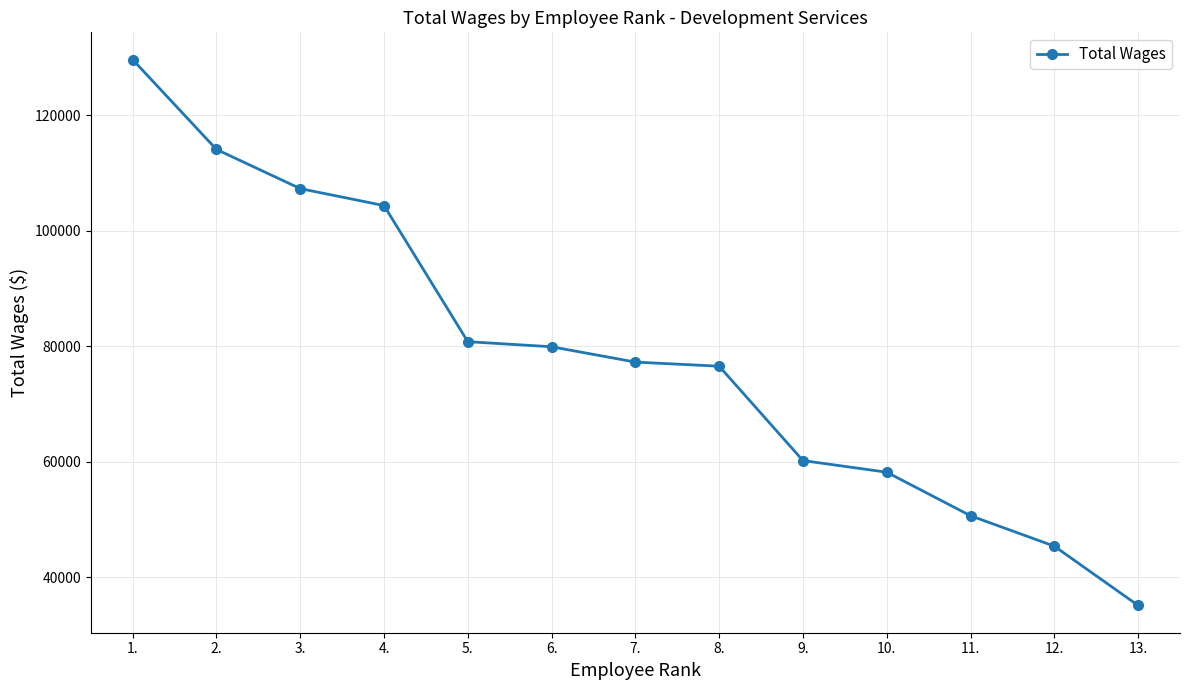

What position from the right is 11.?

3